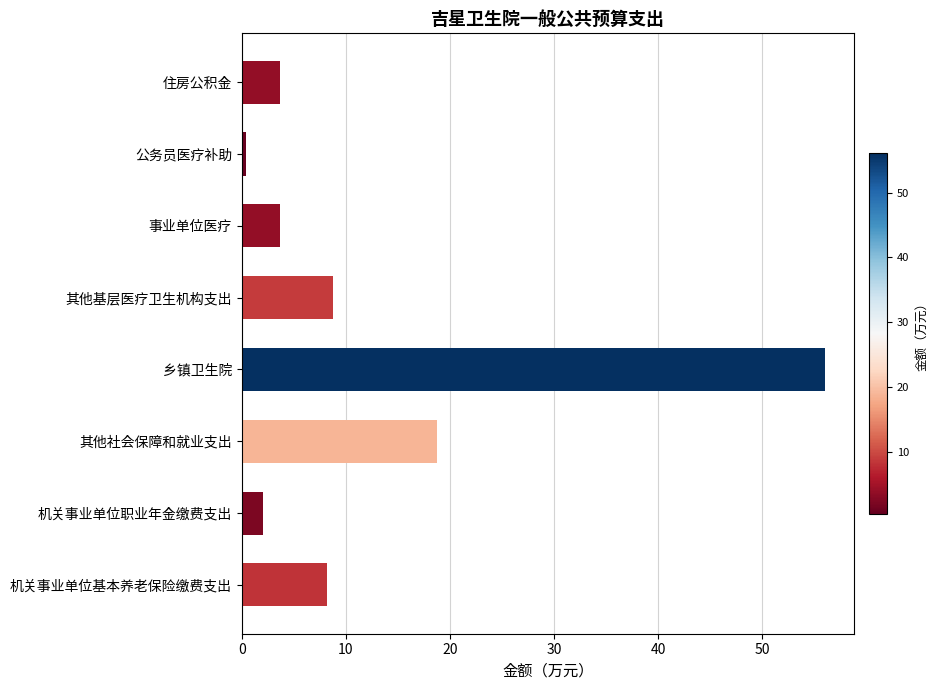

Reading top to bottom, transcribe all the data shown in this chart.

3.7	0.4	3.7	8.8	56.1	18.7	2.0	8.2